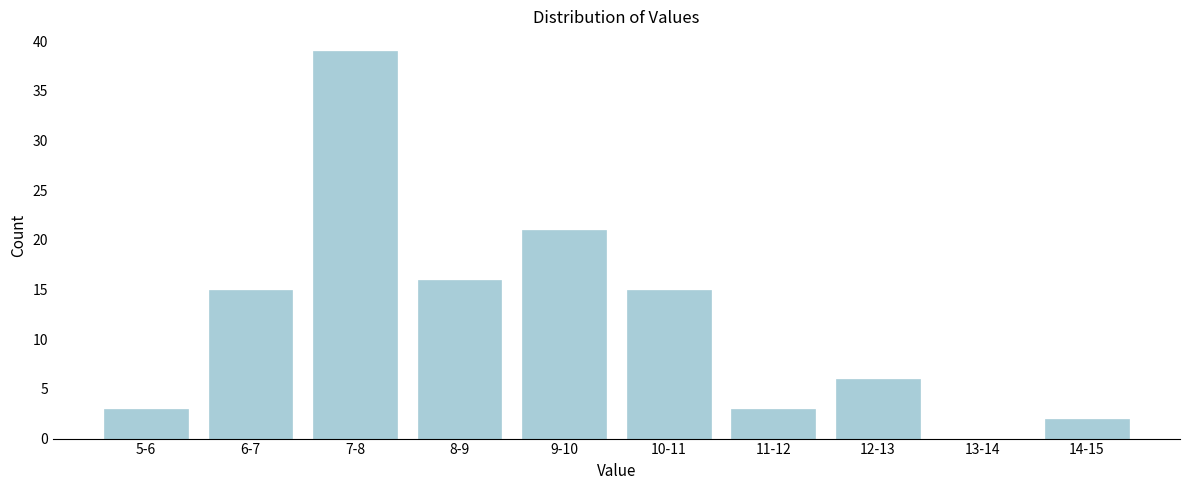

Reading left to right, transcribe all the data shown in this chart.

5-6=3	6-7=15	7-8=39	8-9=16	9-10=21	10-11=15	11-12=3	12-13=6	13-14=0	14-15=2